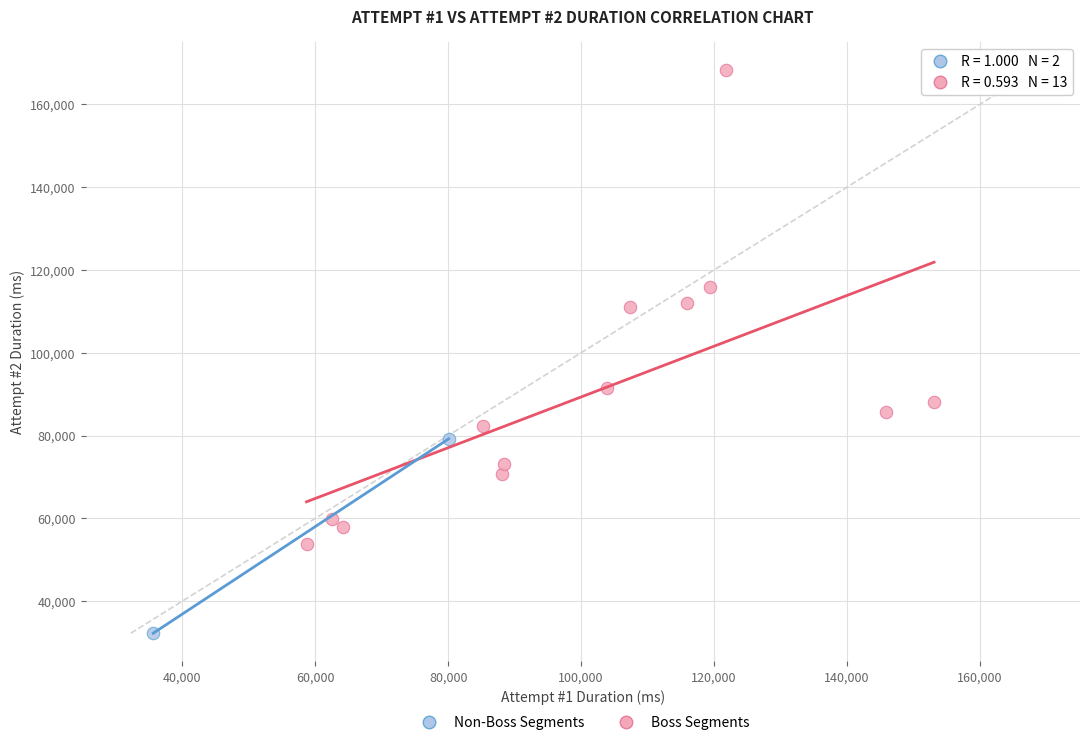

What are all the series names shown in the legend?

Non-Boss Segments, Boss Segments